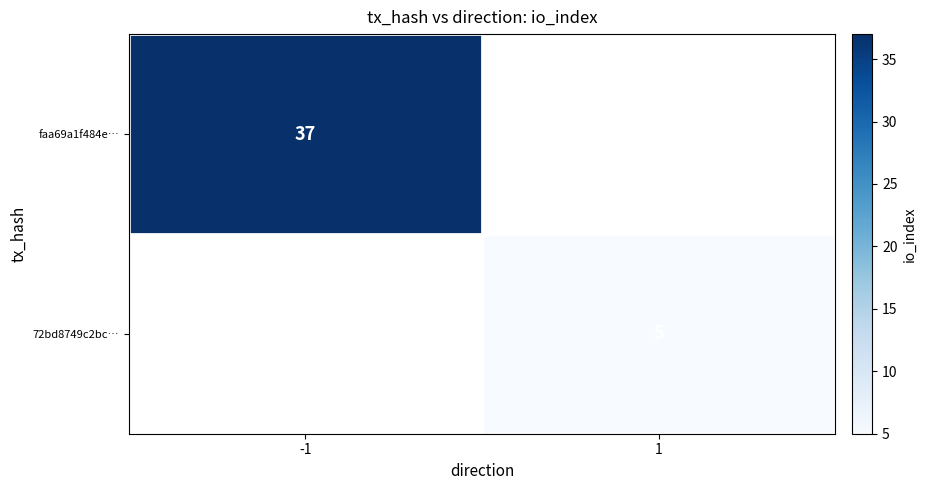

True or false: faa69a1f484e… has a value of 37 at -1.

True